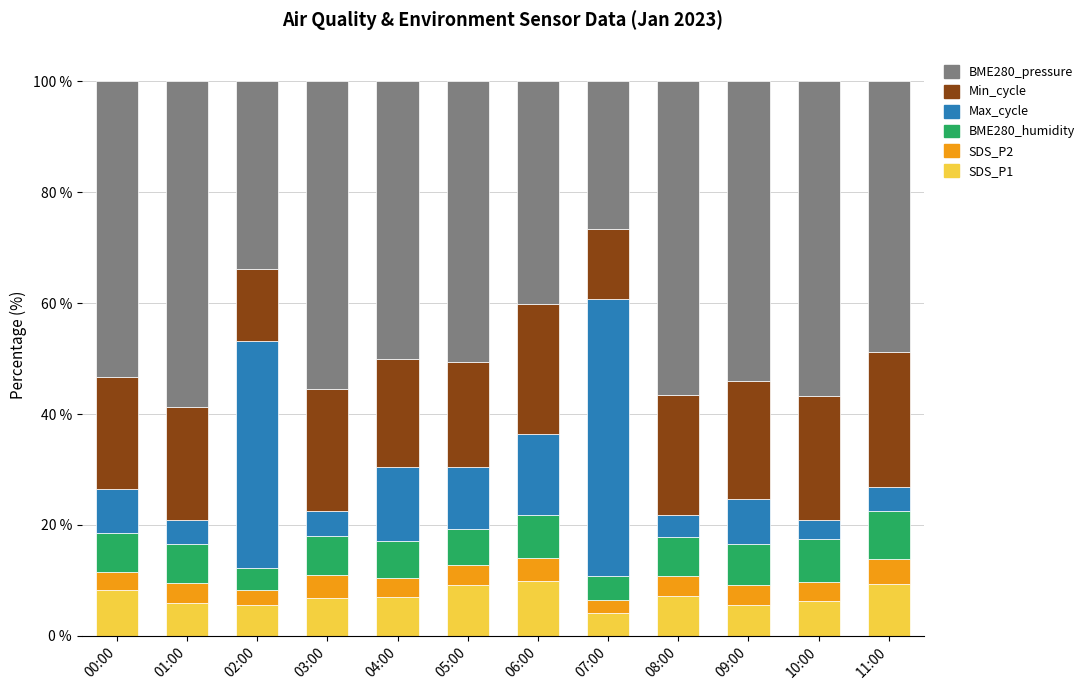

The value of SDS_P1 at 03:00 is 6.9. True or false?

True